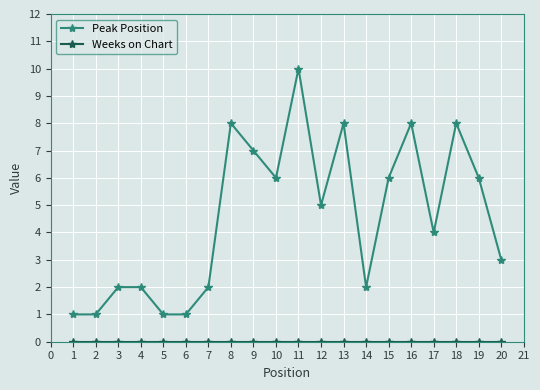

What is the total value across all series at 12?

5